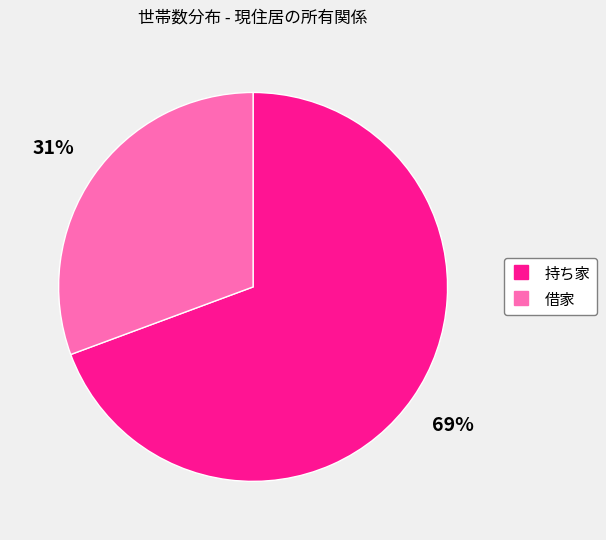

What is the smallest slice in the pie chart?

借家